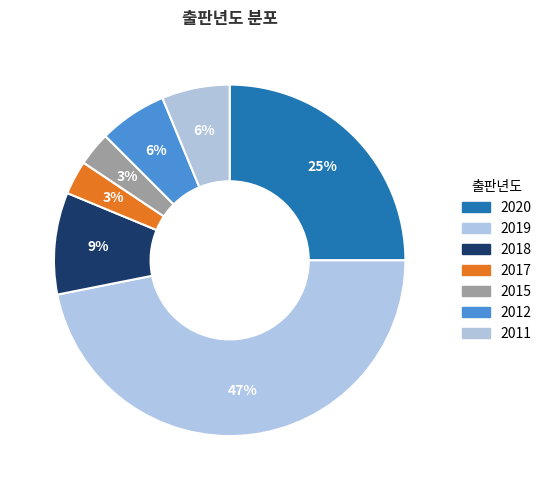

How many slices are in this pie chart?

7